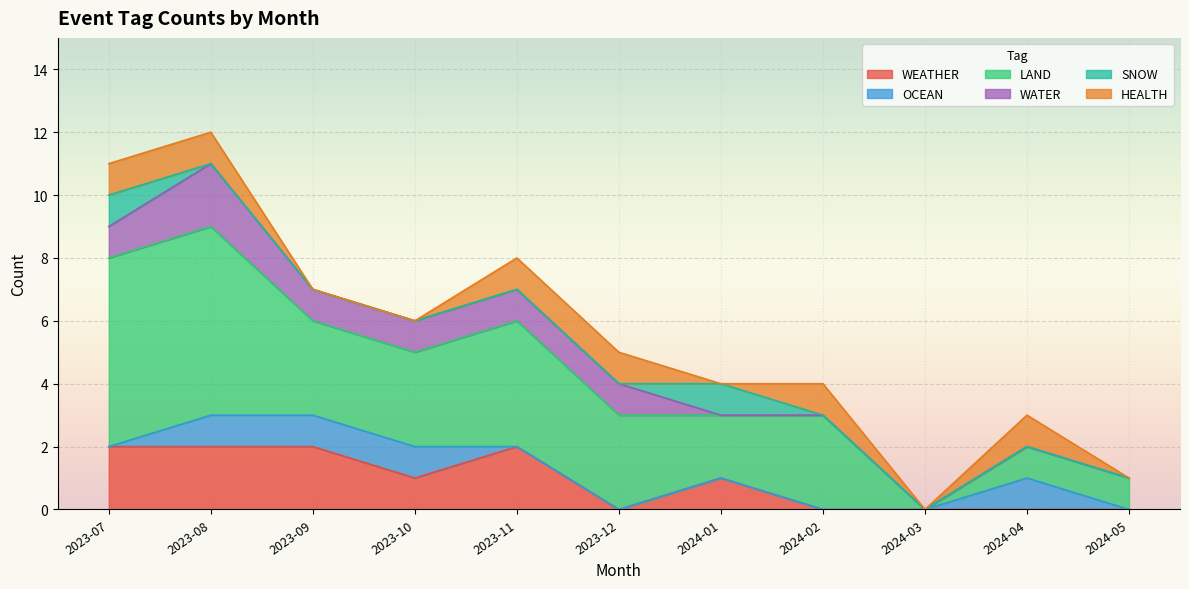

Reading left to right, what are all the values shown in this chart?

WEATHER: 2023-07=2	2023-08=2	2023-09=2	2023-10=1	2023-11=2	2023-12=0	2024-01=1	2024-02=0	2024-03=0	2024-04=0	2024-05=0
OCEAN: 2023-07=0	2023-08=1	2023-09=1	2023-10=1	2023-11=0	2023-12=0	2024-01=0	2024-02=0	2024-03=0	2024-04=1	2024-05=0
LAND: 2023-07=6	2023-08=6	2023-09=3	2023-10=3	2023-11=4	2023-12=3	2024-01=2	2024-02=3	2024-03=0	2024-04=1	2024-05=1
WATER: 2023-07=1	2023-08=2	2023-09=1	2023-10=1	2023-11=1	2023-12=1	2024-01=0	2024-02=0	2024-03=0	2024-04=0	2024-05=0
SNOW: 2023-07=1	2023-08=0	2023-09=0	2023-10=0	2023-11=0	2023-12=0	2024-01=1	2024-02=0	2024-03=0	2024-04=0	2024-05=0
HEALTH: 2023-07=1	2023-08=1	2023-09=0	2023-10=0	2023-11=1	2023-12=1	2024-01=0	2024-02=1	2024-03=0	2024-04=1	2024-05=0